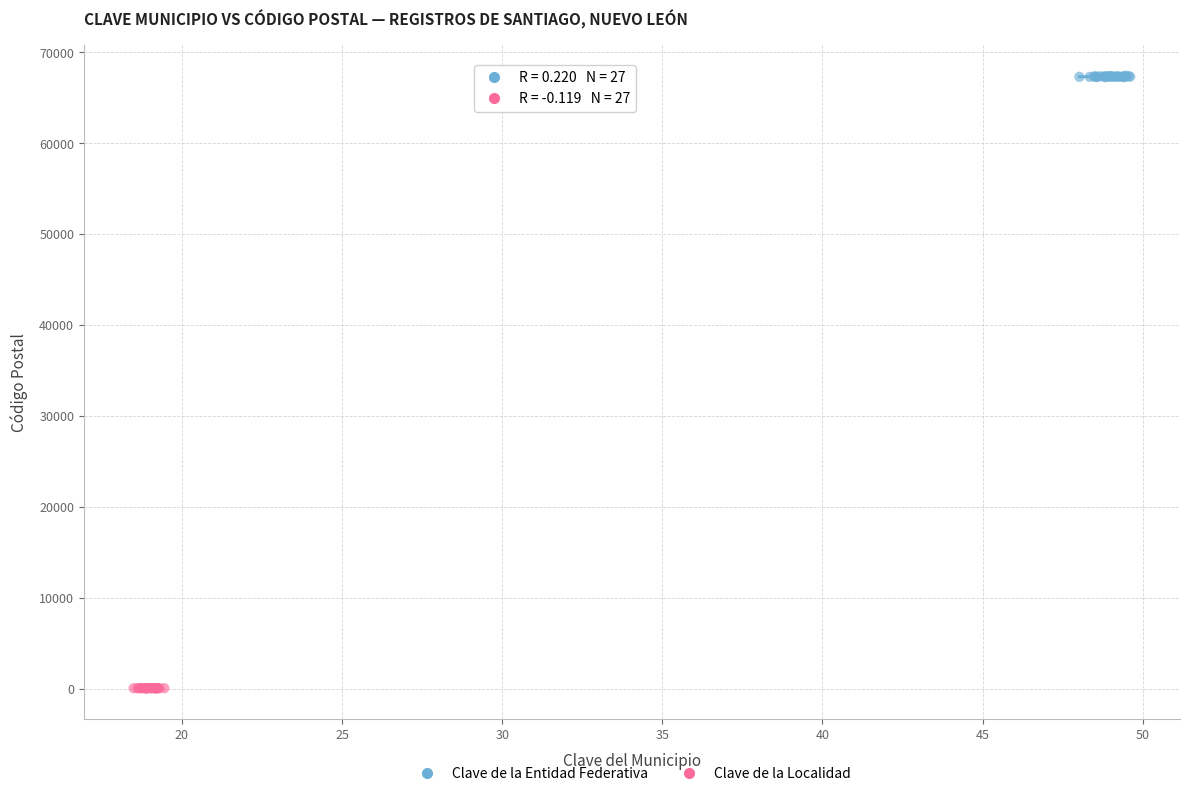

What are all the series names shown in the legend?

Clave de la Entidad Federativa, Clave de la Localidad